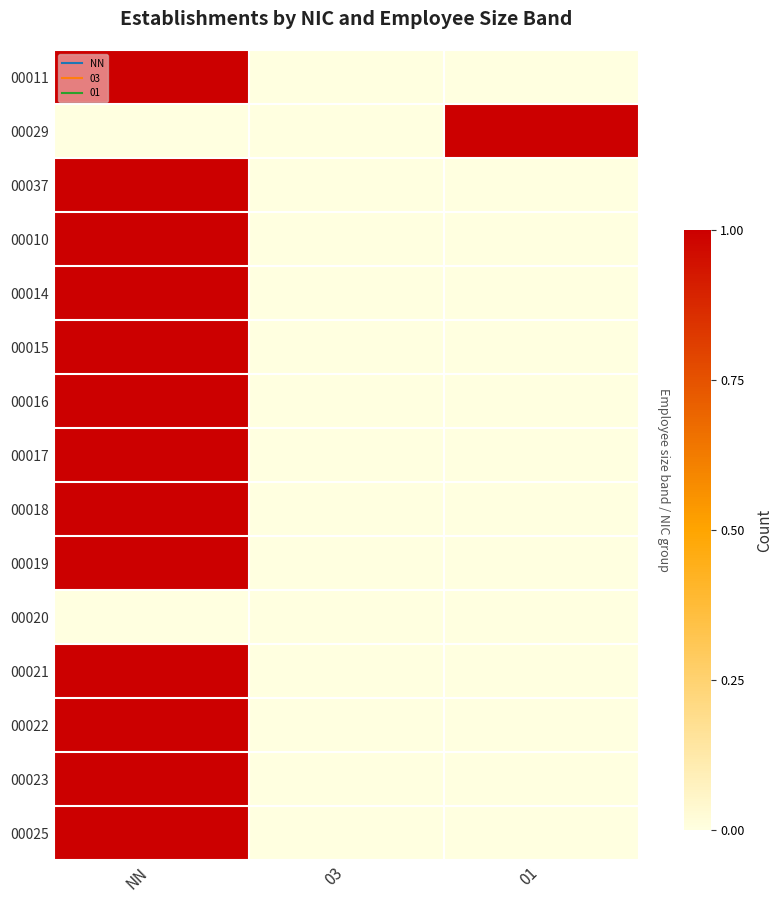

What is the difference between the highest and lowest values at 01?

1